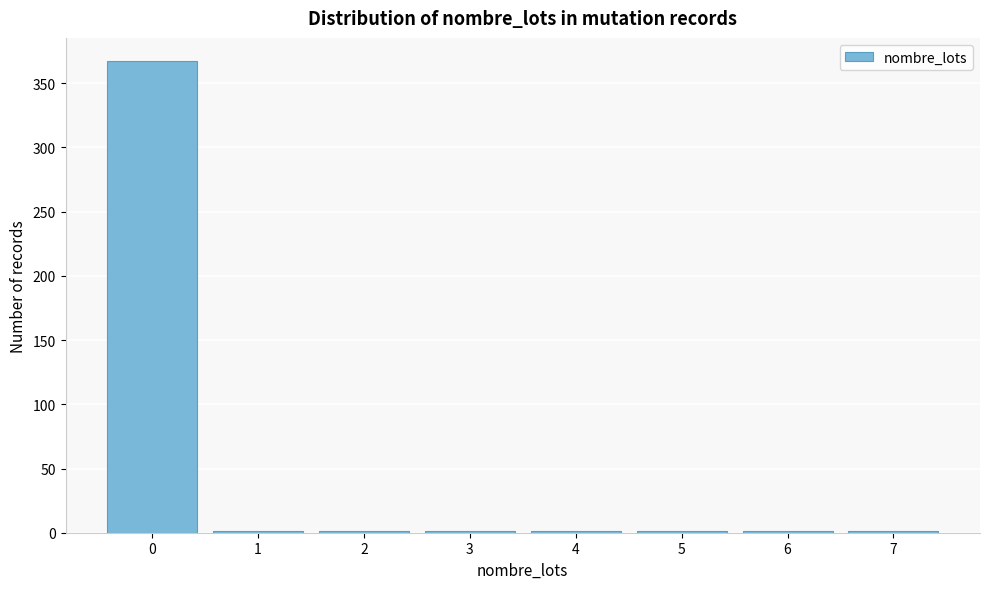

Reading left to right, list every bar in this chart as the range it spans on the x-axis followed by its height. The values are not printed on the chart, so give them approximately, as read against the axis.

-0.5 to 0.5: 365
0.5 to 1.5: under 5
1.5 to 2.5: under 5
2.5 to 3.5: under 5
3.5 to 4.5: under 5
4.5 to 5.5: under 5
5.5 to 6.5: under 5
6.5 to 7.5: under 5